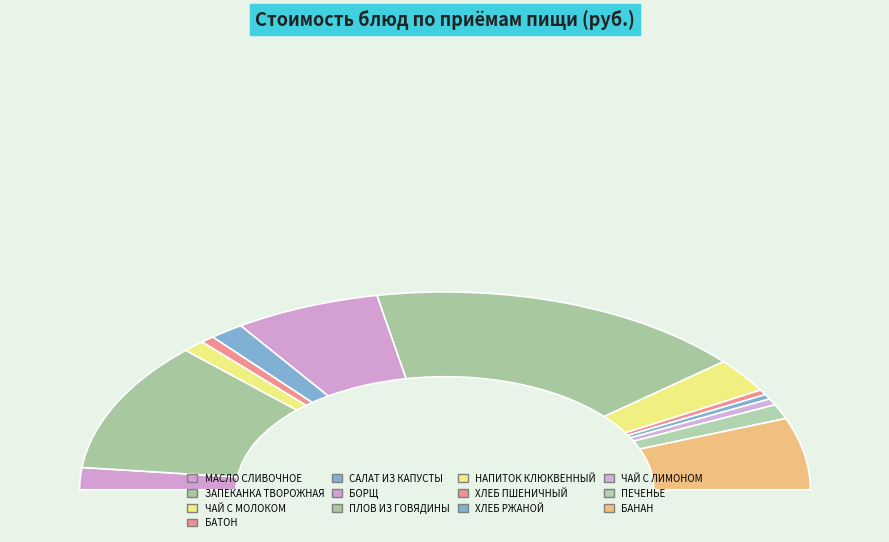

To the nearest percent, what percentage of the pie is ЗАПЕКАНКА ТВОРОЖНАЯ?

21%